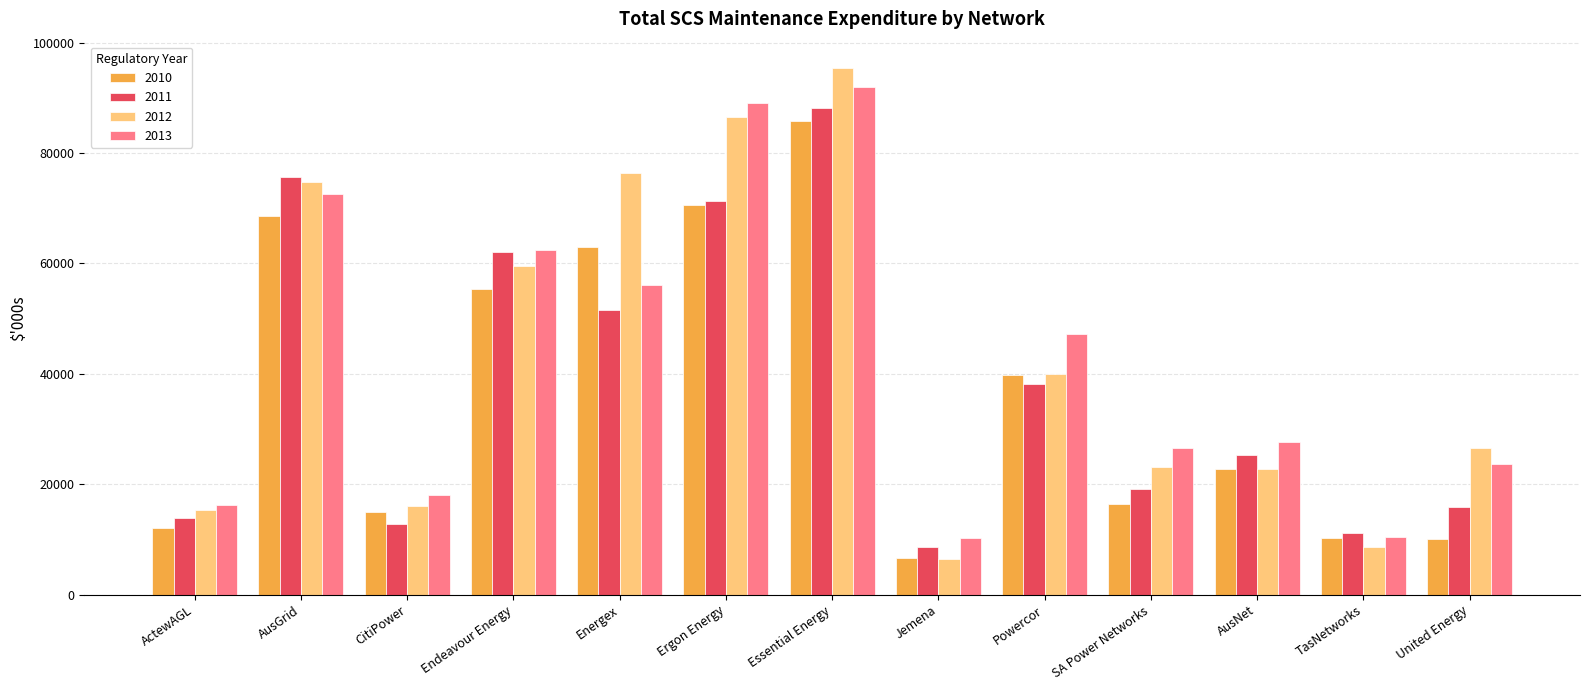

What is the label of the 8th bar from the right?

Ergon Energy